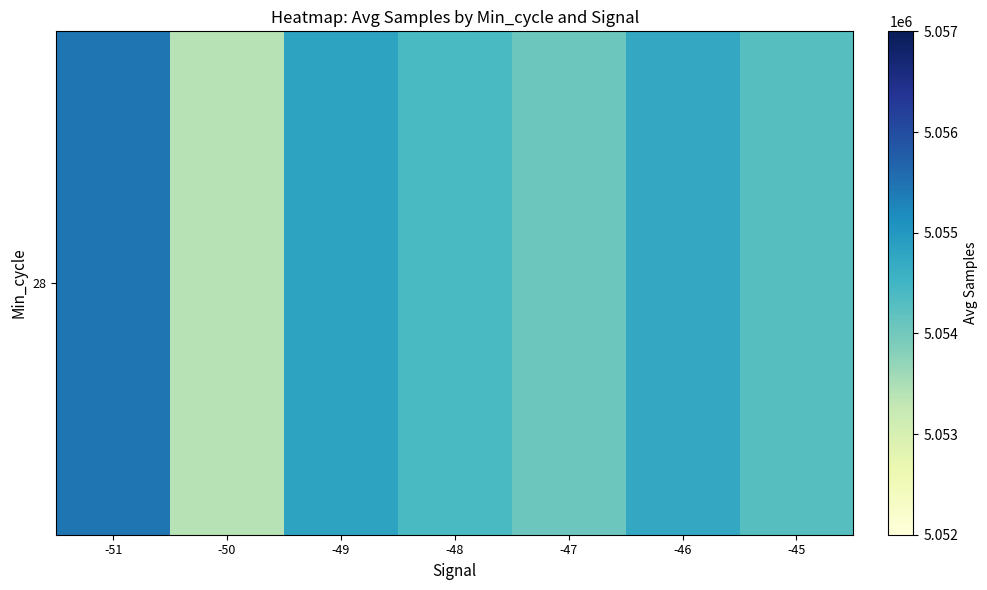

What is the sum of all values?

35381153.6